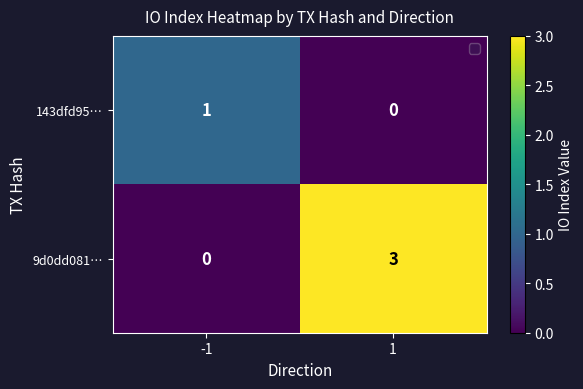

Rank the series at 1 from lowest to highest value.

143dfd95…, 9d0dd081…